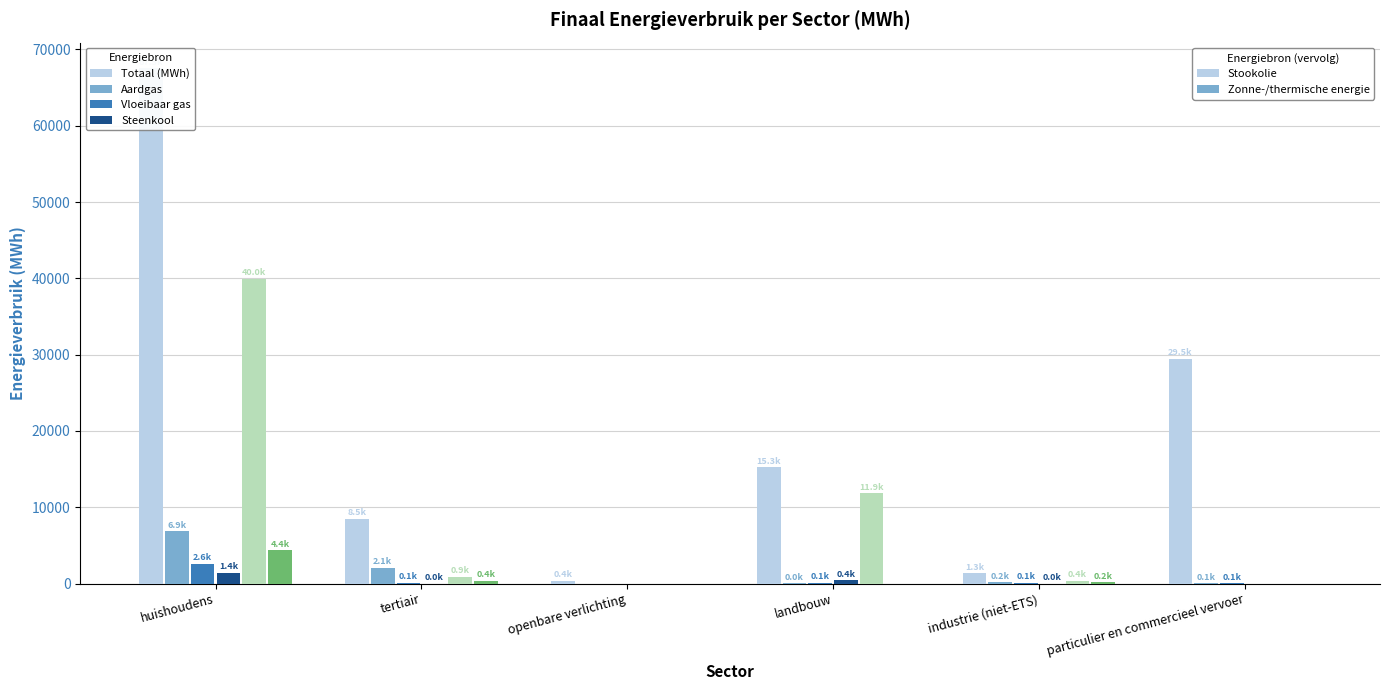

What is the greatest value displayed?

67515.7